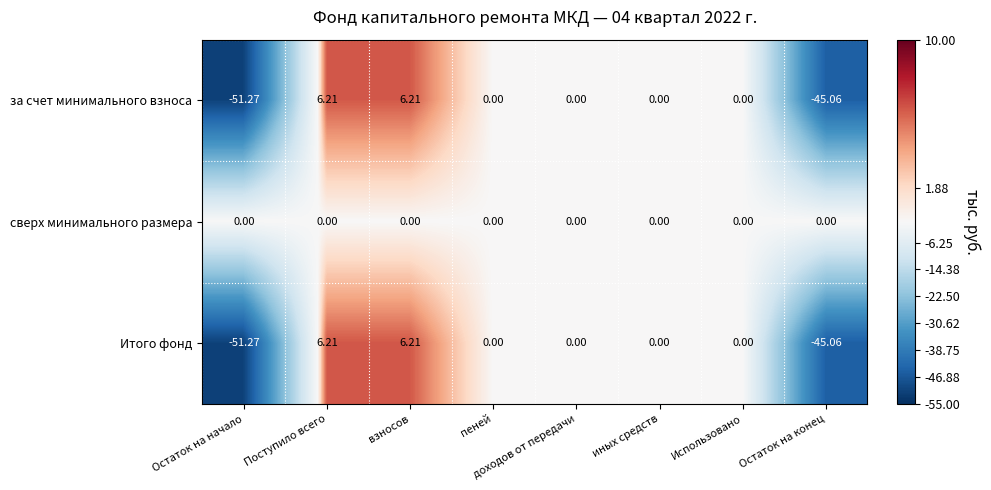

At which label does Итого фонд reach its minimum?

Остаток на начало